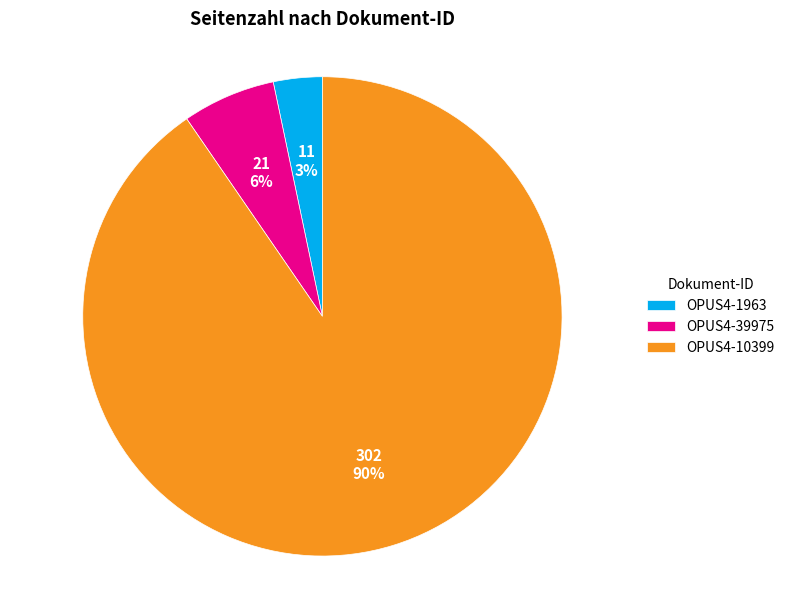

The OPUS4-10399 slice represents 90% of the pie. True or false?

True